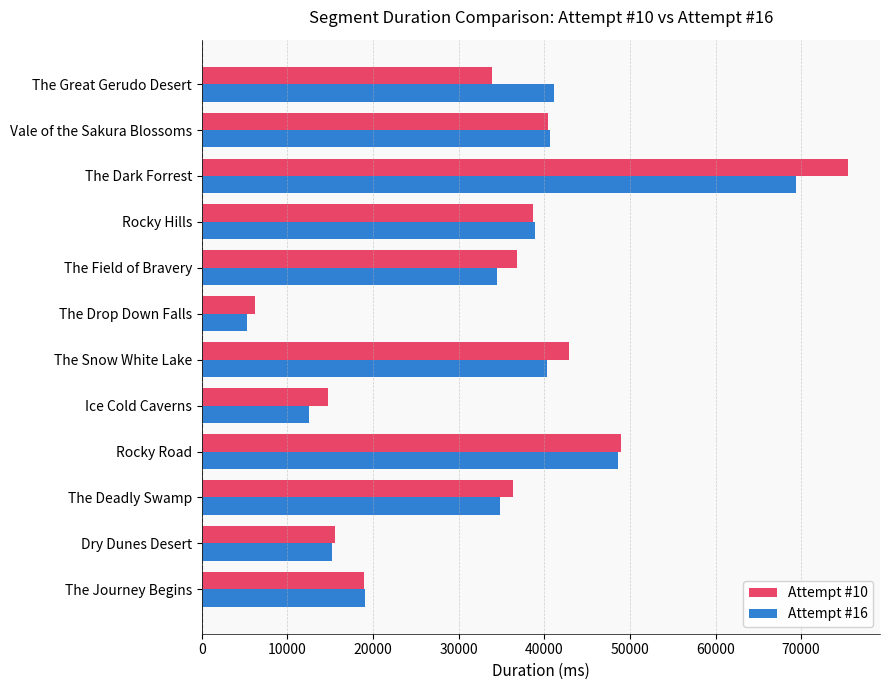

What is the approximate value of Attempt #16 at The Field of Bravery, to the nearest 100?

34500